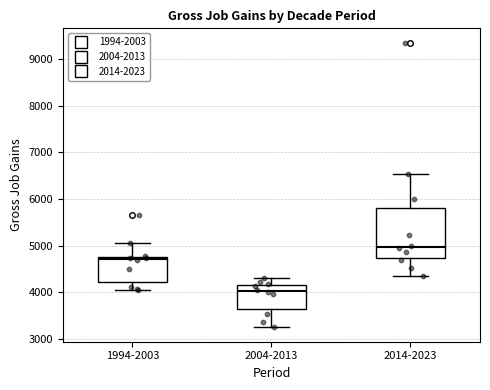

Which box is the tallest, from its lower edge to its upper edge?

2014-2023